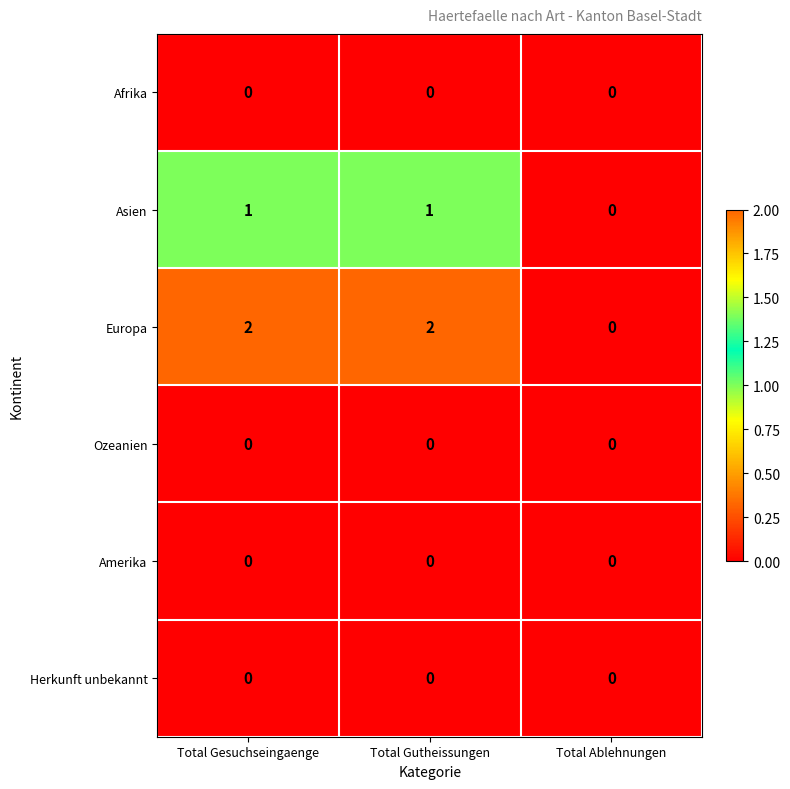

Which series has the widest spread of values?

Europa